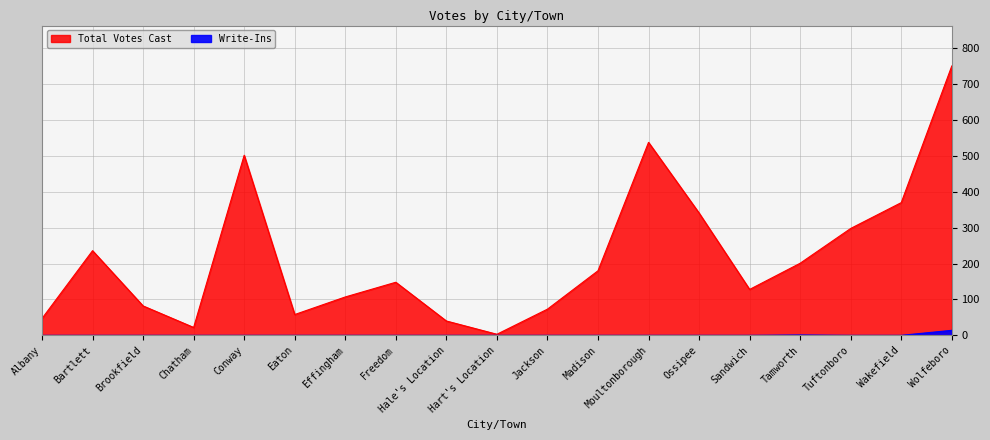

True or false: Write-Ins has more than 2 interior local peaks.

False